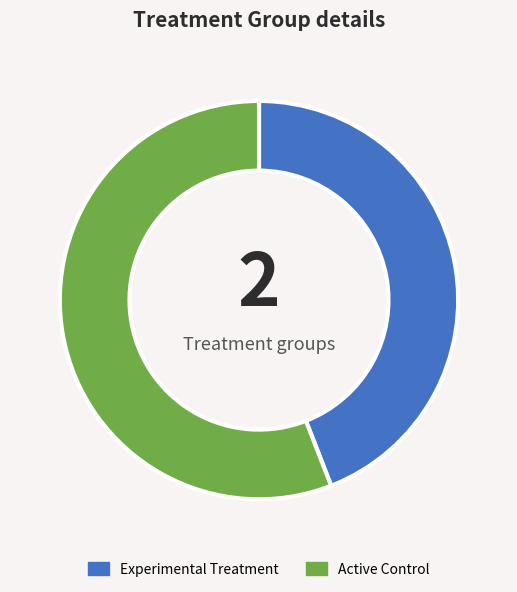

Which category has the smallest portion of the pie?

Experimental Treatment